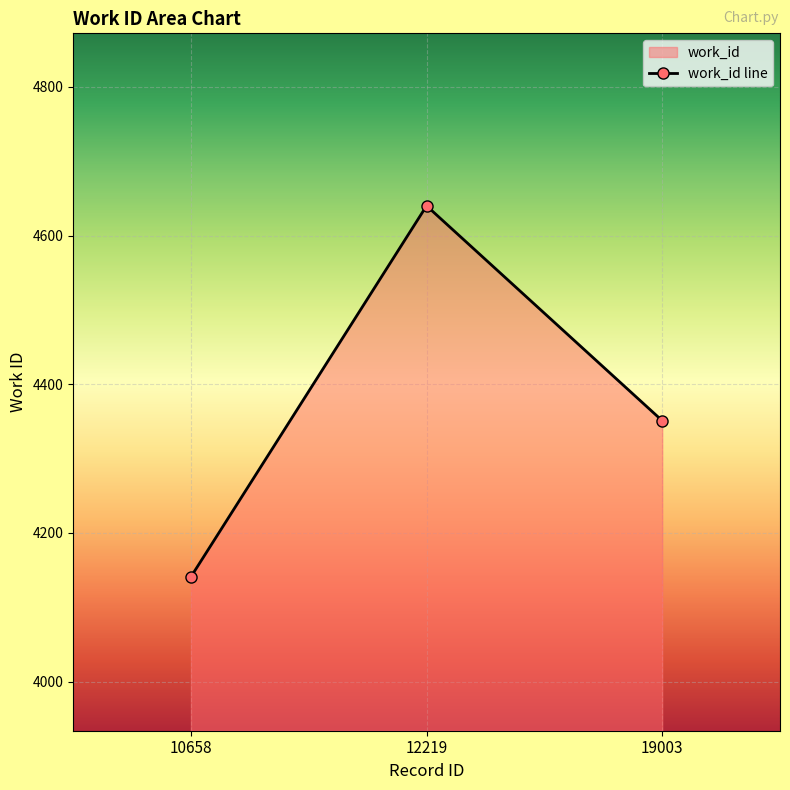

Where does the data first go above 4351?

12219